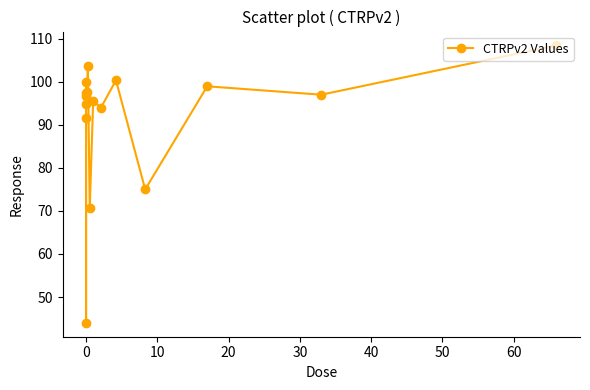

What is the smallest value displayed?

44.0